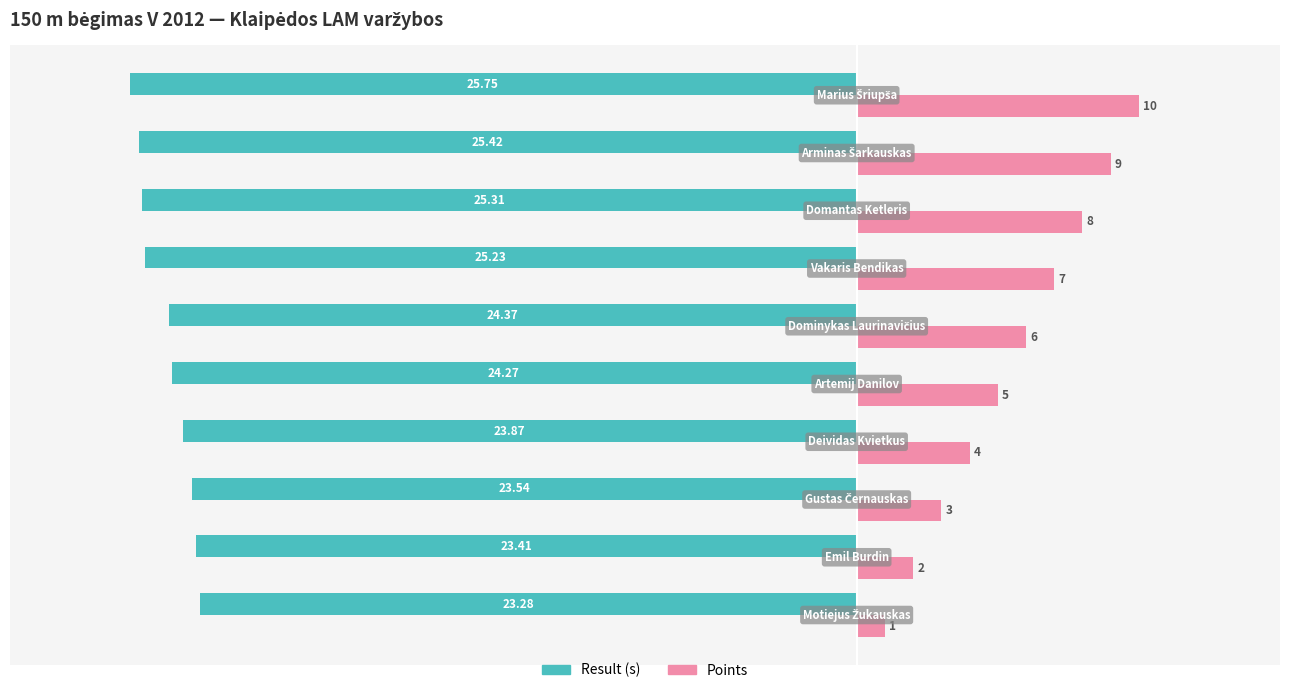

How many data points does each series have?

10